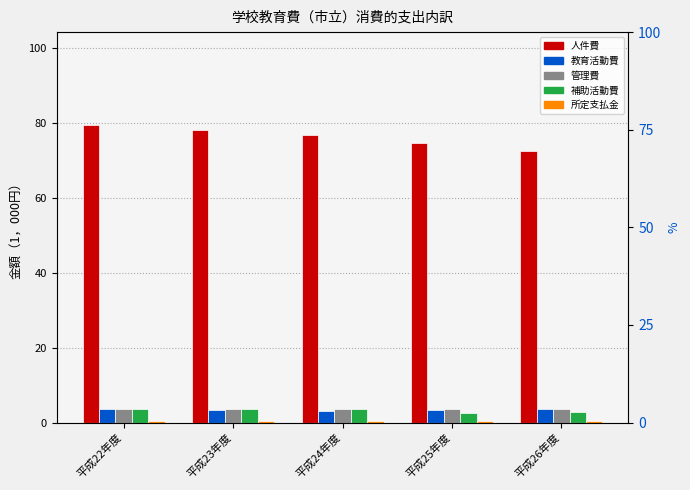

Read the 教育活動費 value at 平成22年度.

3.7